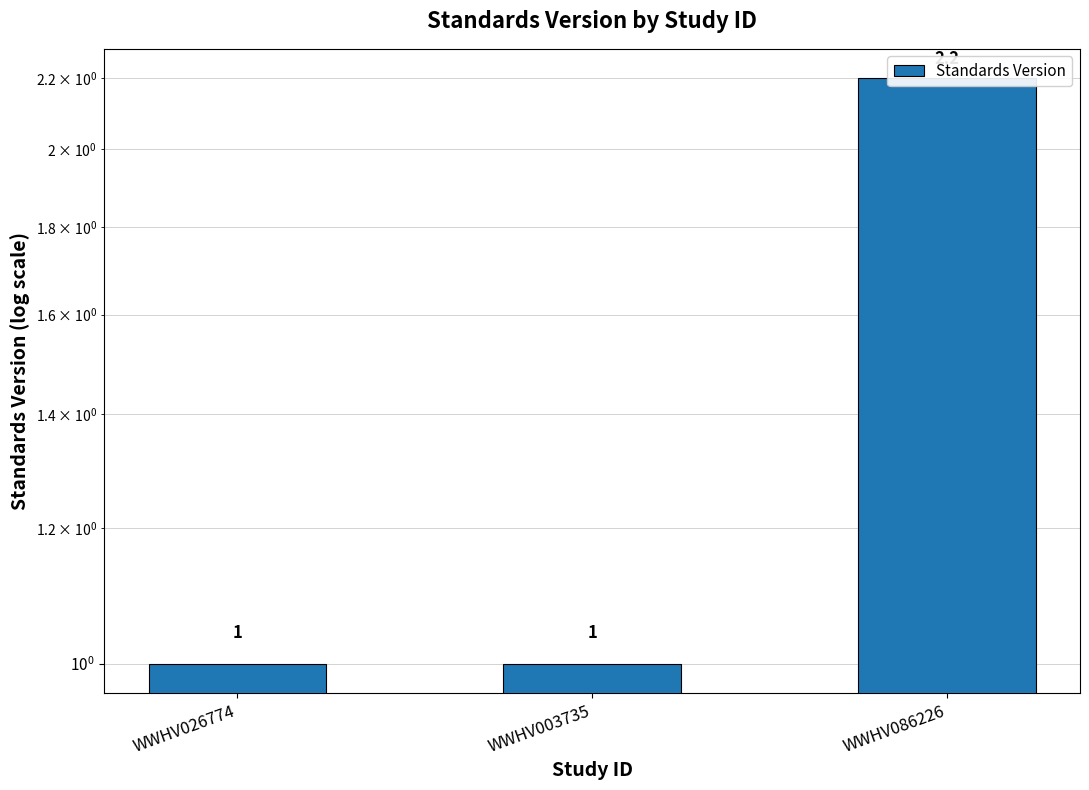

What is the smallest value displayed?

1.0